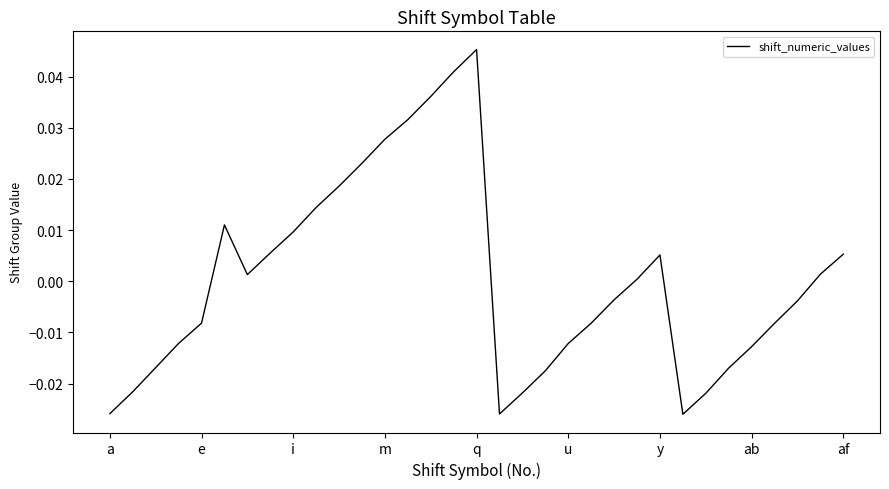

Does the chart have visible grid lines?

No